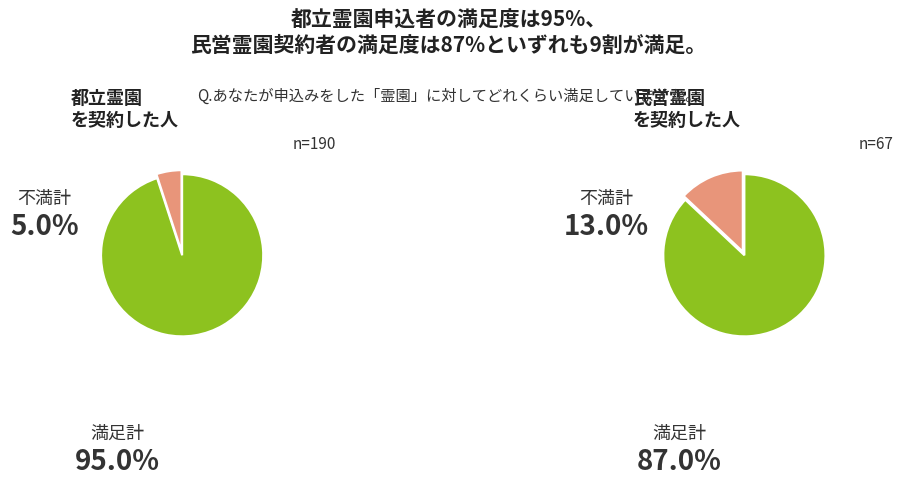

Is 20224 the majority of the pie?

No